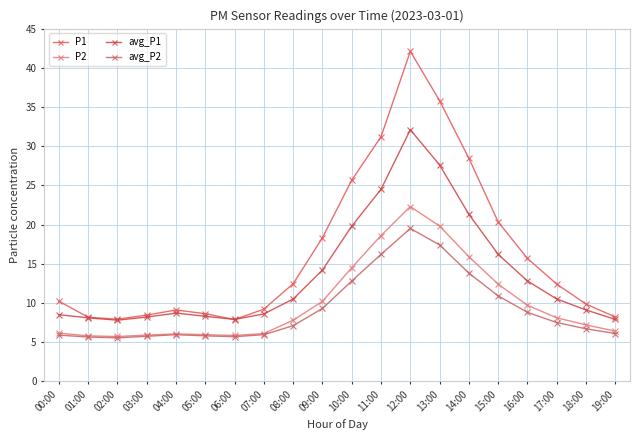

Between 16:00 and 04:00, which is larger?

16:00